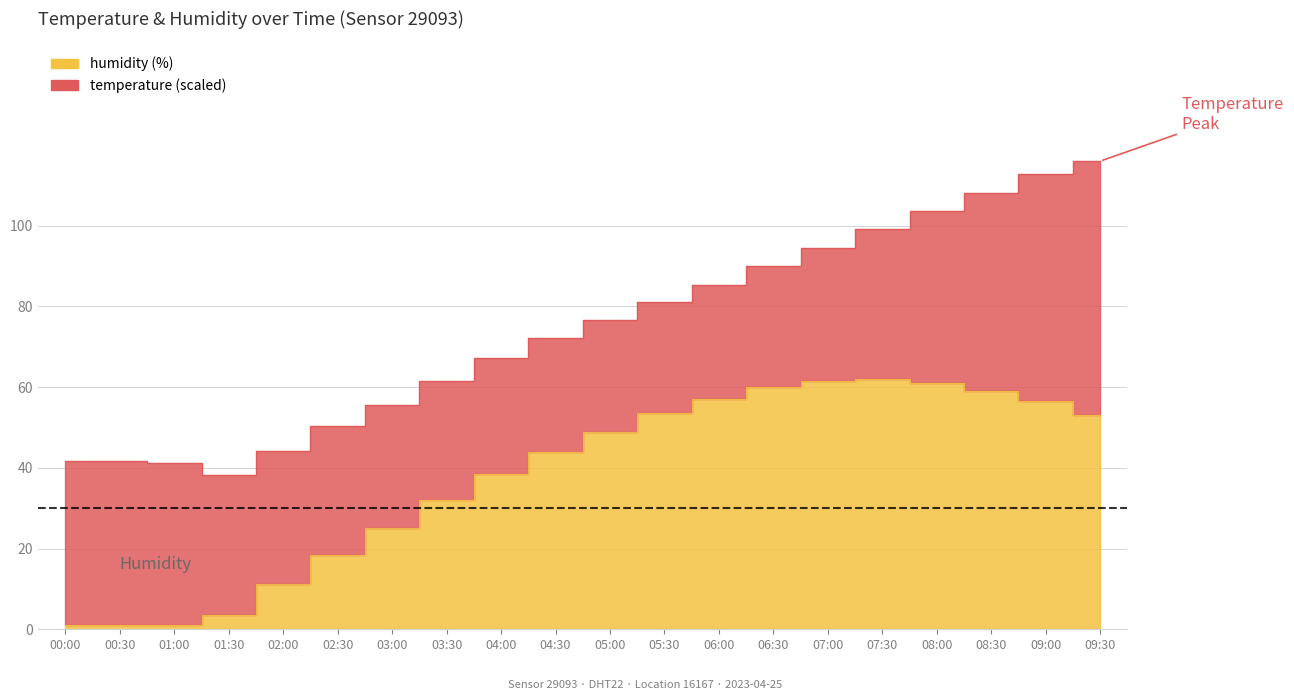

Rank the categories by value from highest to lowest.

07:30, 07:00, 08:00, 06:30, 08:30, 06:00, 09:00, 05:30, 09:30, 05:00, 04:30, 04:00, 03:30, 03:00, 02:30, 02:00, 01:30, 00:00, 00:30, 01:00